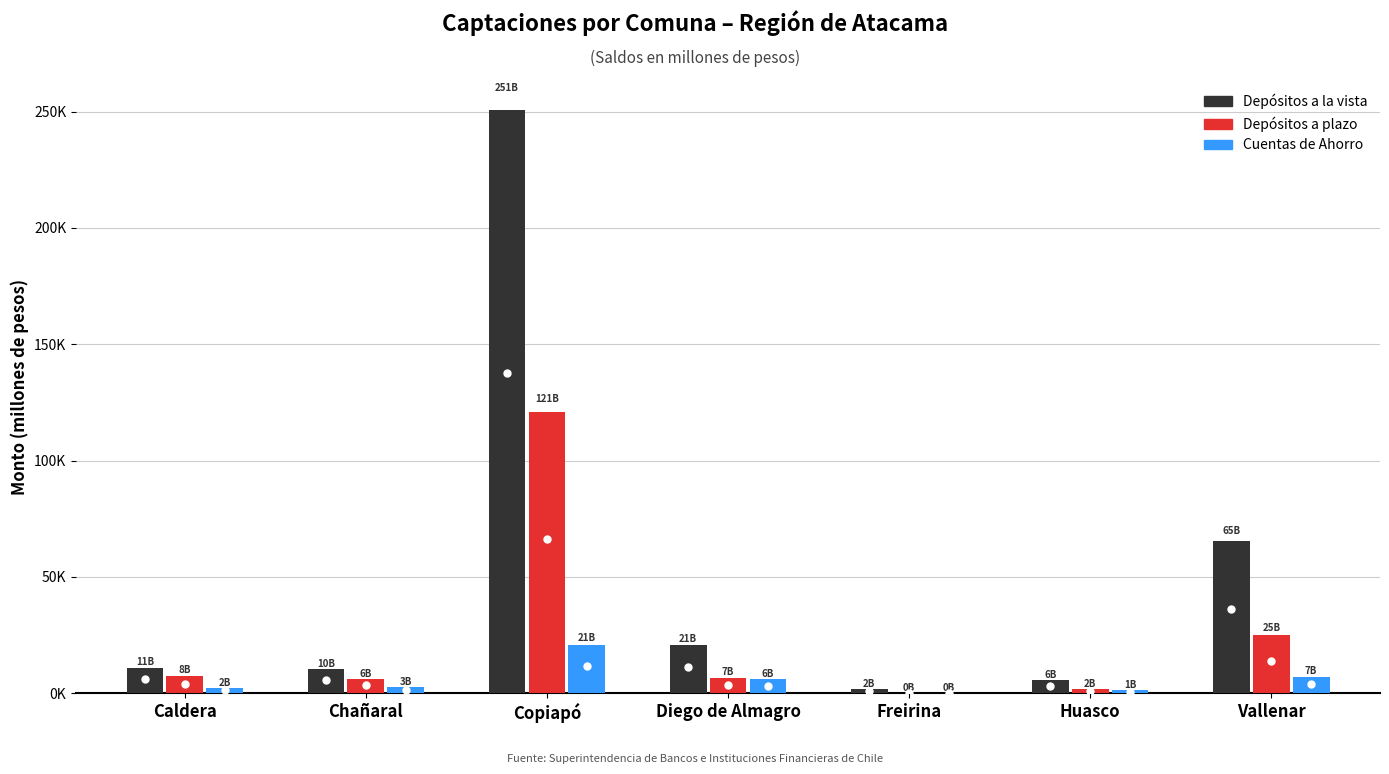

The value of Cuentas de Ahorro at Copiapó is 11670.3. True or false?

False